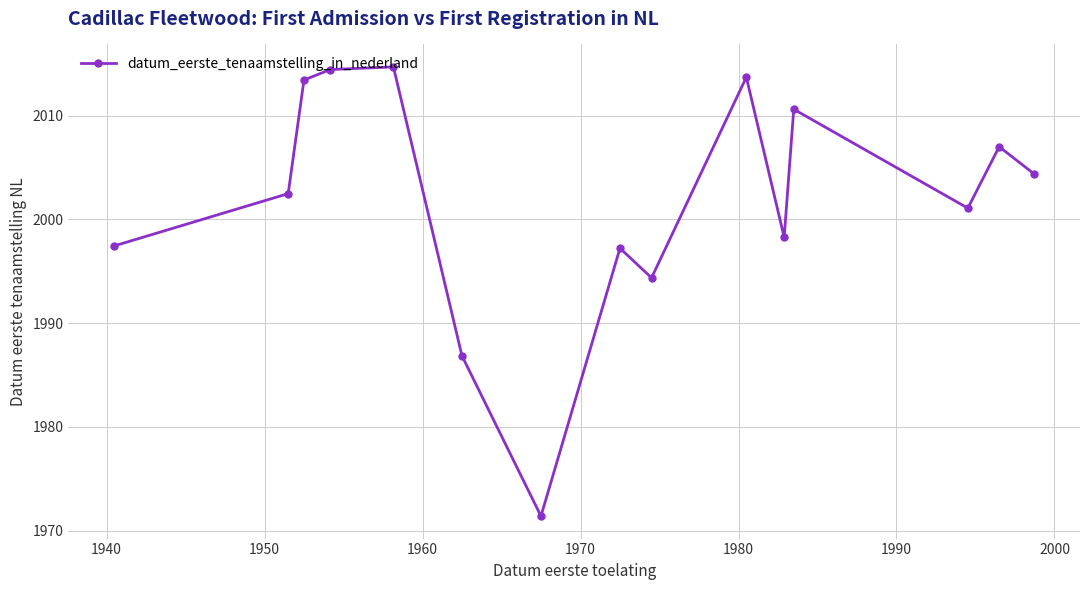

What is the value of the 7th point from the left?

1971.4